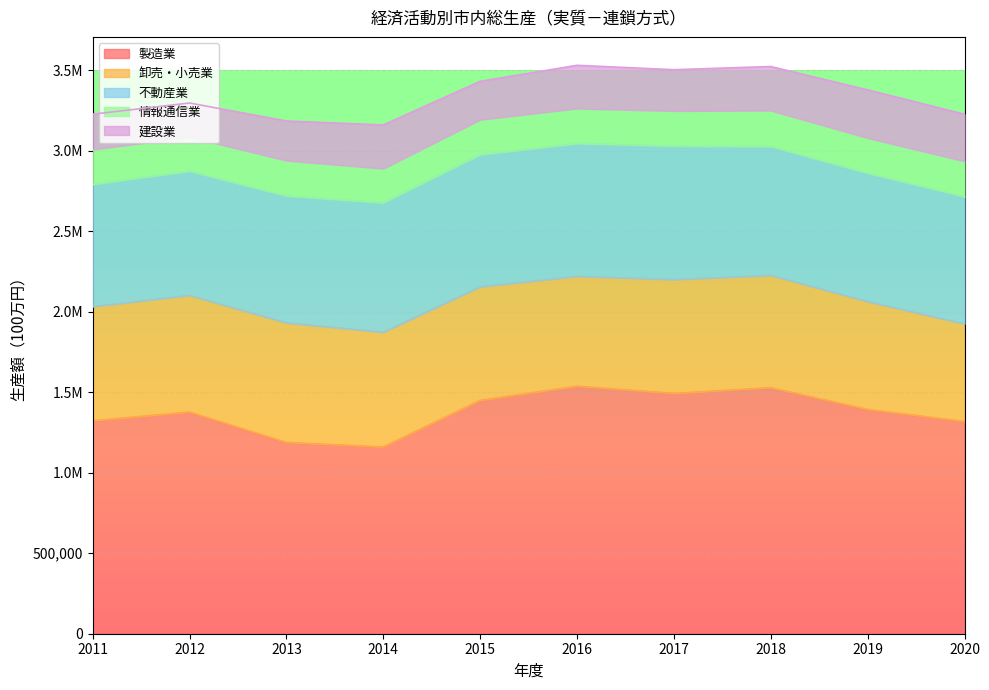

True or false: 建設業 has more than 0 points higher than both neighbors.

True